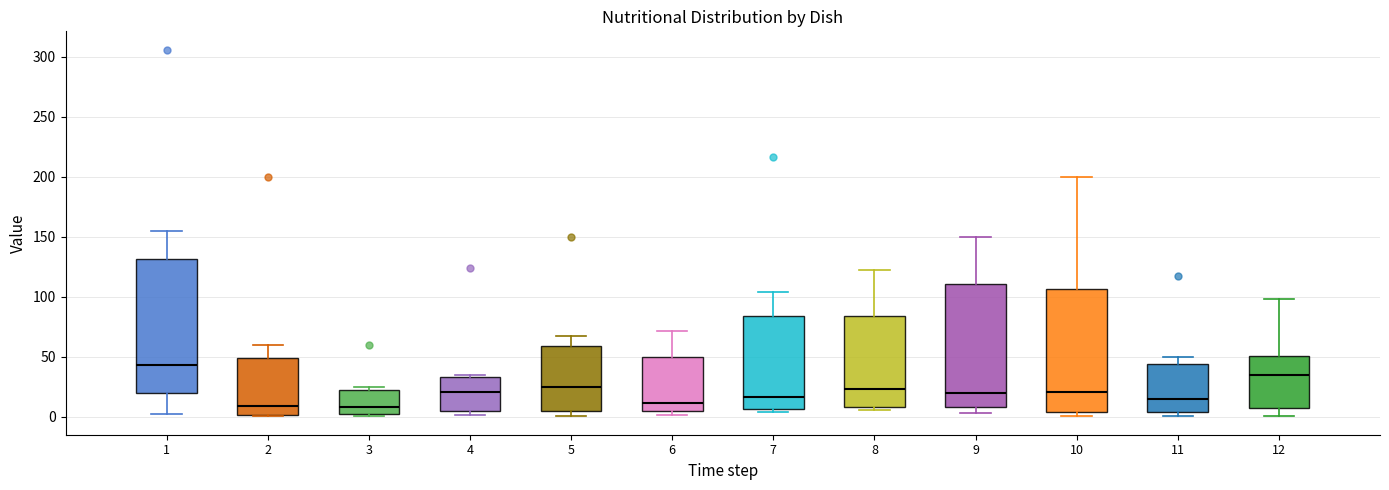

Where is the lower edge of the box at x = 6 on the y-axis? The values are not printed on the chart, so give them approximately, as read against the axis.

5